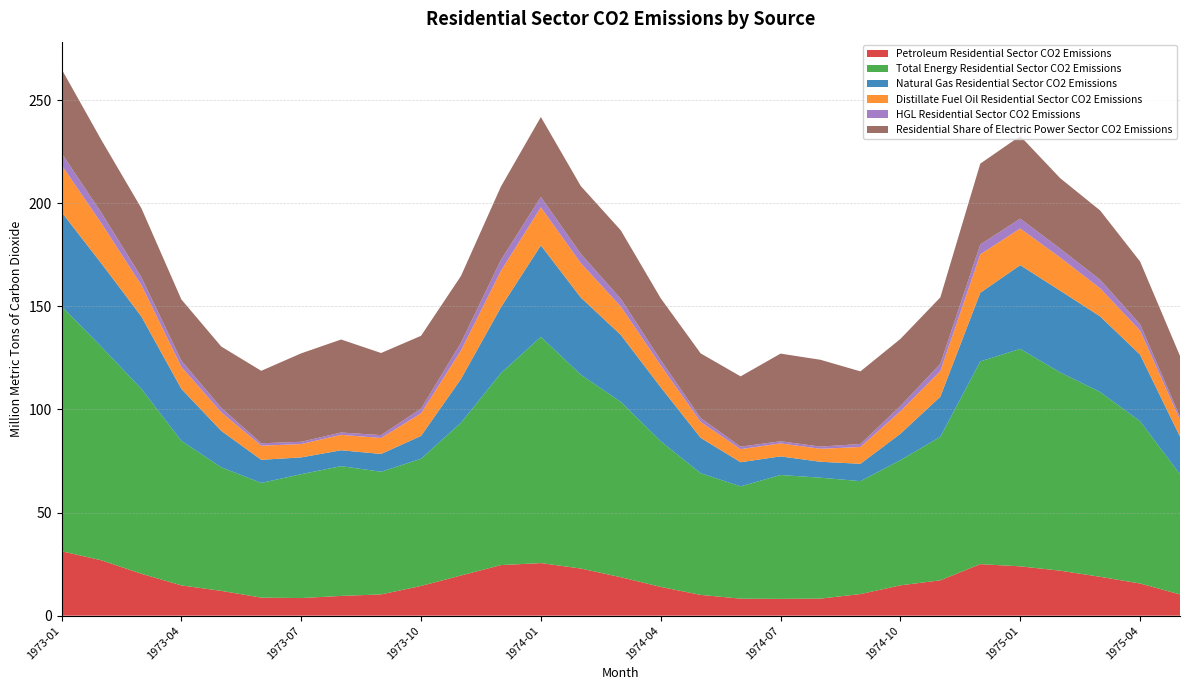

Reading left to right, what are all the values shown in this chart?

Petroleum Residential Sector CO2 Emissions: 31.2	26.8	20.3	14.7	12.0	8.8	8.5	9.6	10.3	14.4	19.5	24.5	25.5	22.9	18.6	13.9	10.1	8.2	8.1	8.3	10.5	14.7	17.1	25.0	23.9	21.8	18.8	15.6	10.3
Total Energy Residential Sector CO2 Emissions: 118.8	103.5	89.6	70.1	59.9	55.6	60.1	62.9	59.5	61.7	74.0	93.0	109.7	94.0	85.0	70.6	59.0	54.5	60.0	58.6	54.7	60.7	69.6	98.3	105.4	96.1	89.6	78.7	58.3
Natural Gas Residential Sector CO2 Emissions: 45.6	40.4	35.1	25.2	17.6	11.2	8.1	7.7	8.6	11.1	21.2	31.9	44.4	37.4	32.4	26.2	17.2	11.7	9.0	7.7	8.4	12.8	19.5	33.3	40.6	39.6	36.6	32.3	18.2
Distillate Fuel Oil Residential Sector CO2 Emissions: 22.8	19.5	15.2	10.7	9.0	6.8	6.5	7.5	7.7	11.0	13.8	17.6	18.5	16.7	13.8	10.6	7.7	6.3	6.3	6.3	8.2	10.9	12.4	18.6	17.8	16.1	13.6	11.7	8.1
HGL Residential Sector CO2 Emissions: 5.8	5.1	3.8	3.0	2.1	1.2	1.1	1.1	1.4	2.3	3.7	5.3	5.0	4.5	3.7	2.5	1.9	1.2	1.0	1.1	1.5	2.5	3.5	4.8	4.7	4.3	4.2	3.0	1.5
Residential Share of Electric Power Sector CO2 Emissions: 40.8	35.2	33.5	29.7	29.7	35.1	42.9	45.1	39.8	35.3	32.4	35.6	38.8	32.8	33.2	30.0	31.3	34.1	42.5	42.1	35.2	32.5	32.2	39.2	40.1	34.2	33.6	30.5	29.4